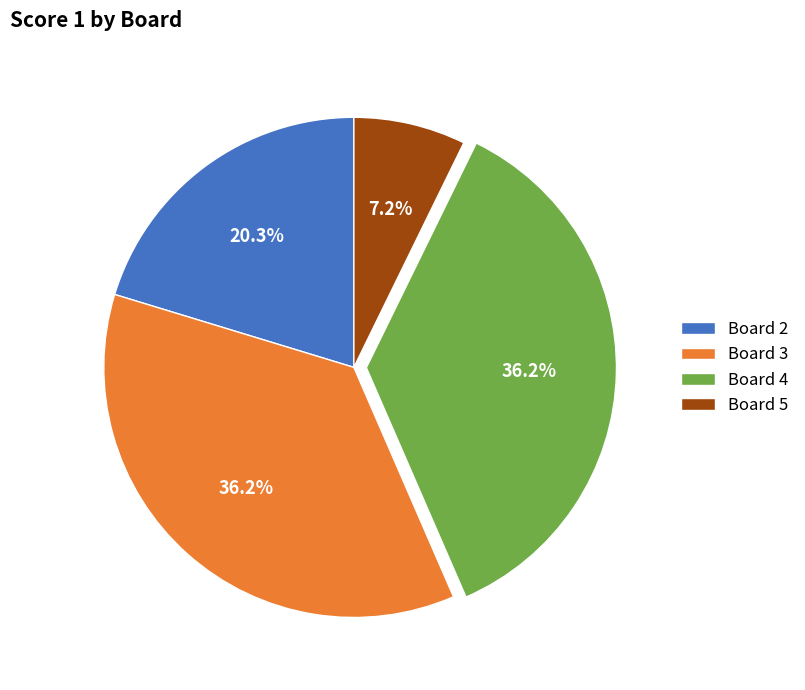

Is there a majority slice in this chart?

No